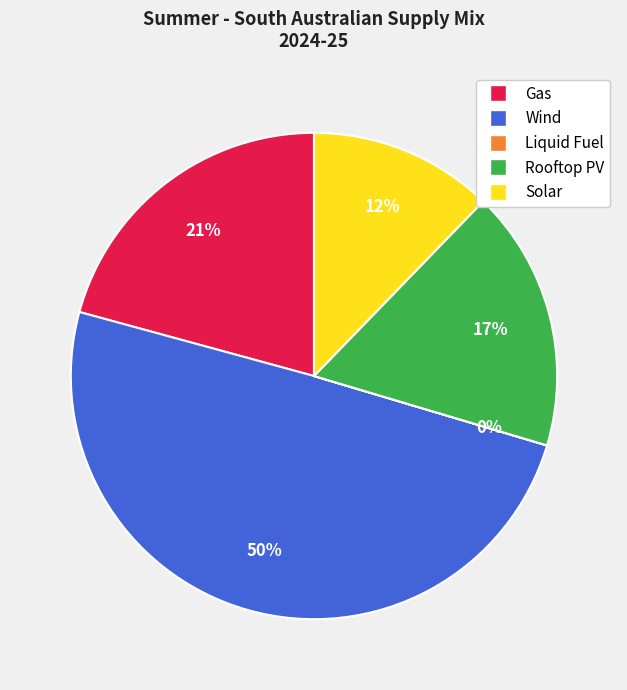

Which category has the biggest portion of the pie?

Wind